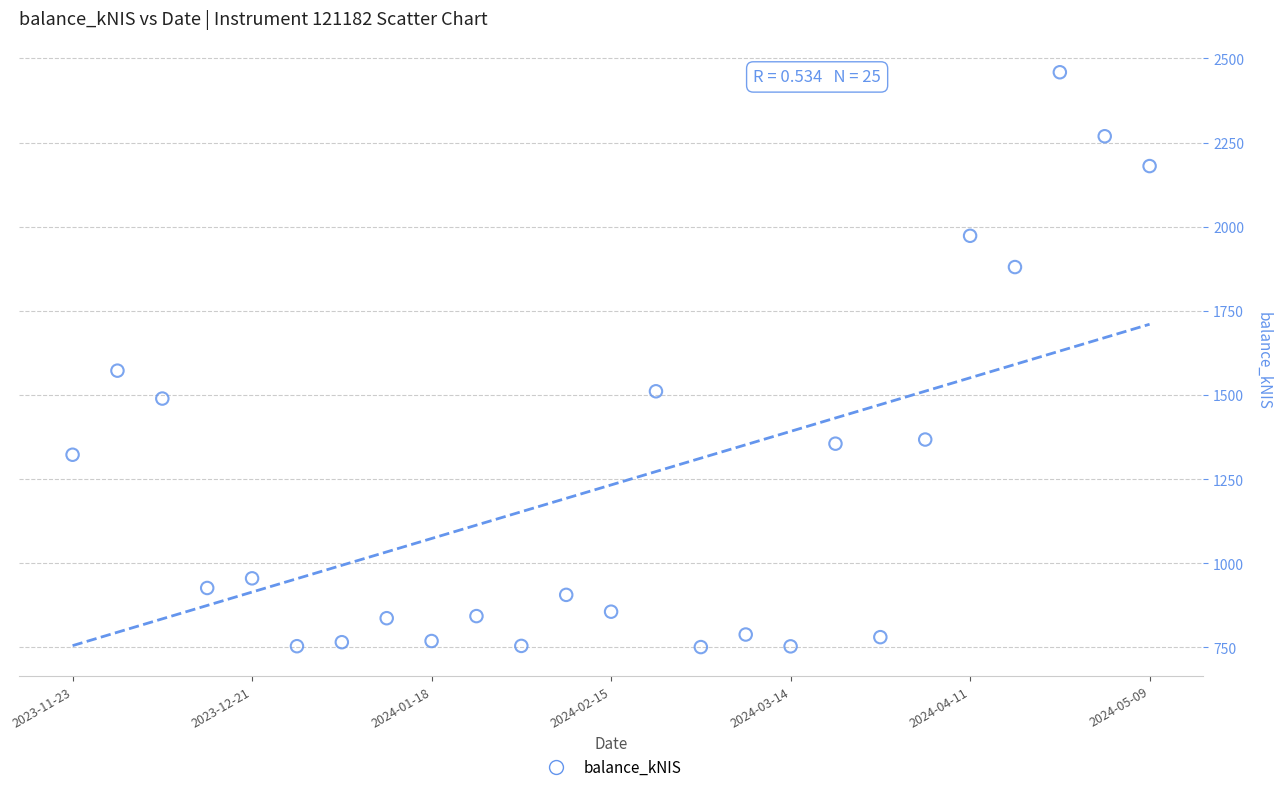

What Y value in the scatter plot is closest to 1604?

1572.2